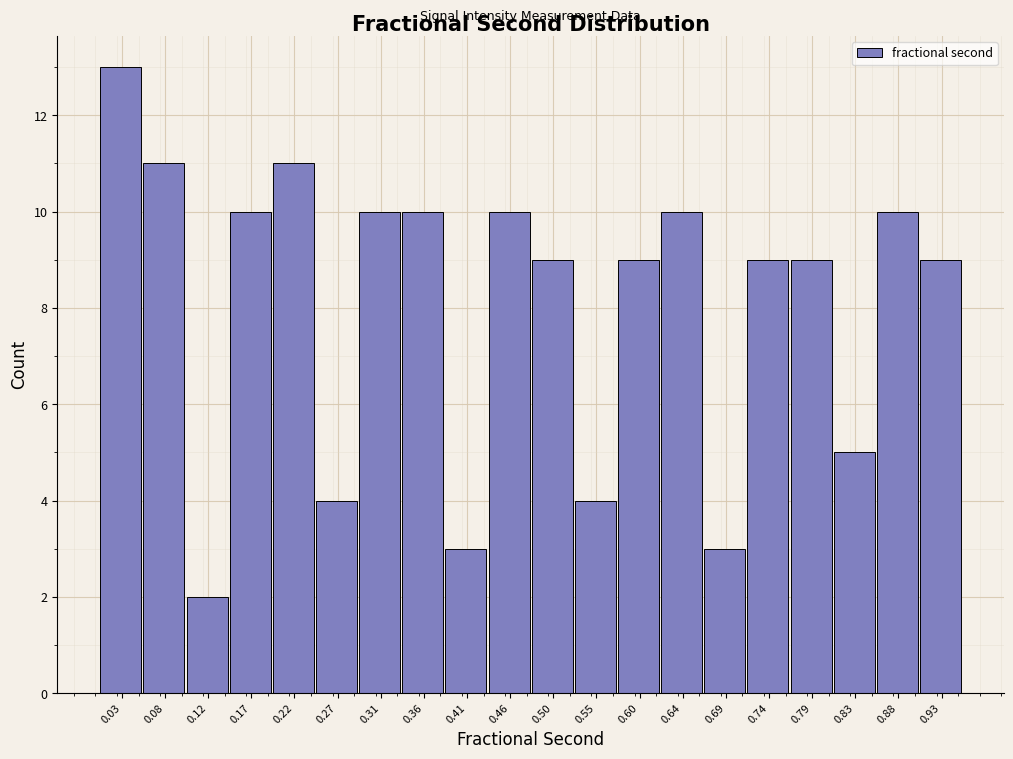

Reading left to right, transcribe this chart: for each bar, give the range it covers on the x-axis and its height. Neither the bar edges nor the heights are printed on the chart, so give them approximately, as read against the axes.

0.005 to 0.055: 13
0.055 to 0.100: 11
0.100 to 0.150: 2
0.150 to 0.195: 10
0.195 to 0.240: 11
0.240 to 0.290: 4
0.290 to 0.335: 10
0.335 to 0.385: 10
0.385 to 0.430: 3
0.430 to 0.480: 10
0.480 to 0.525: 9
0.525 to 0.575: 4
0.575 to 0.620: 9
0.620 to 0.670: 10
0.670 to 0.715: 3
0.715 to 0.765: 9
0.765 to 0.810: 9
0.810 to 0.860: 5
0.860 to 0.905: 10
0.905 to 0.955: 9